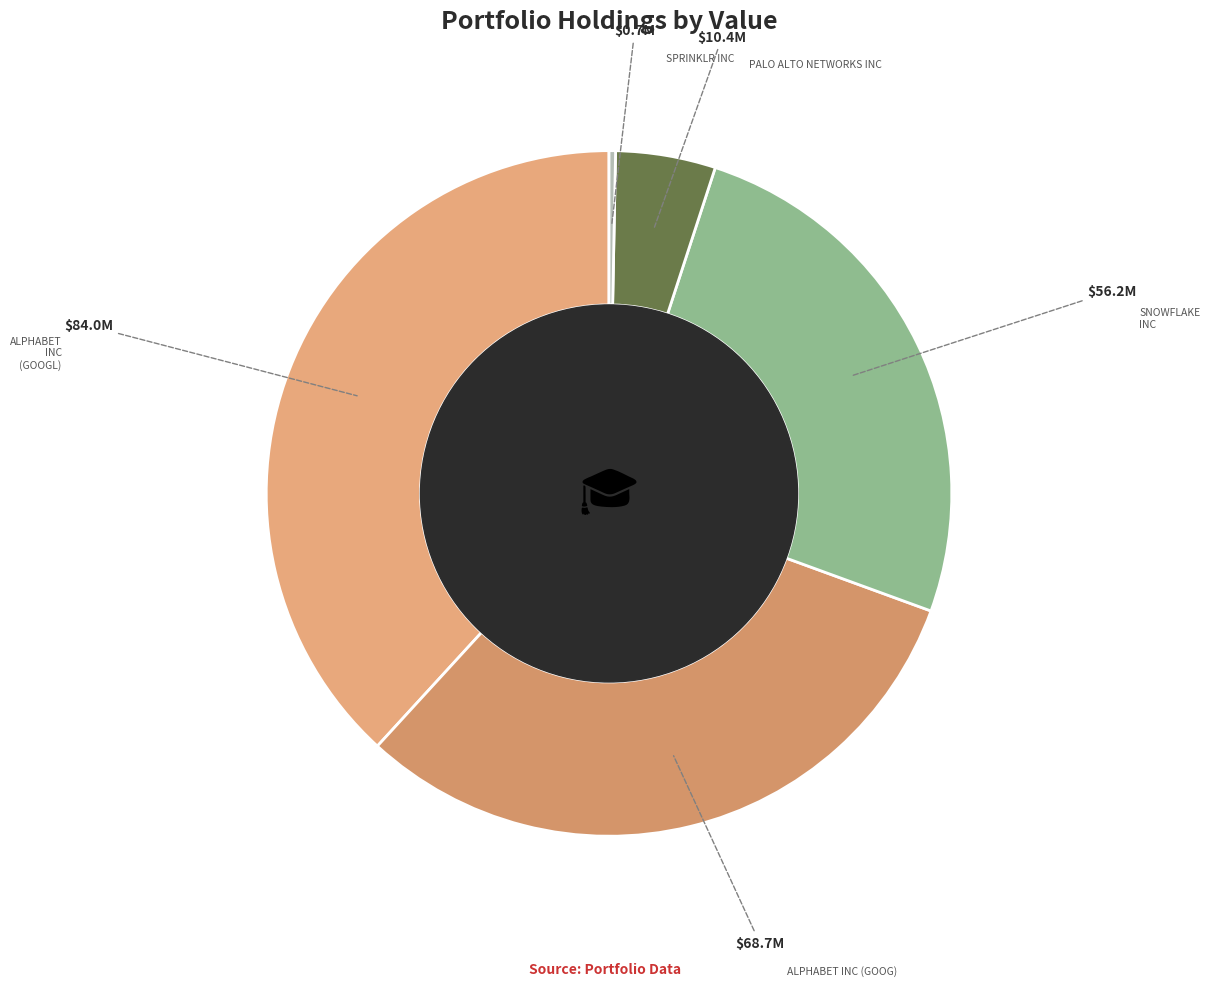

How many segments does this pie chart have?

5